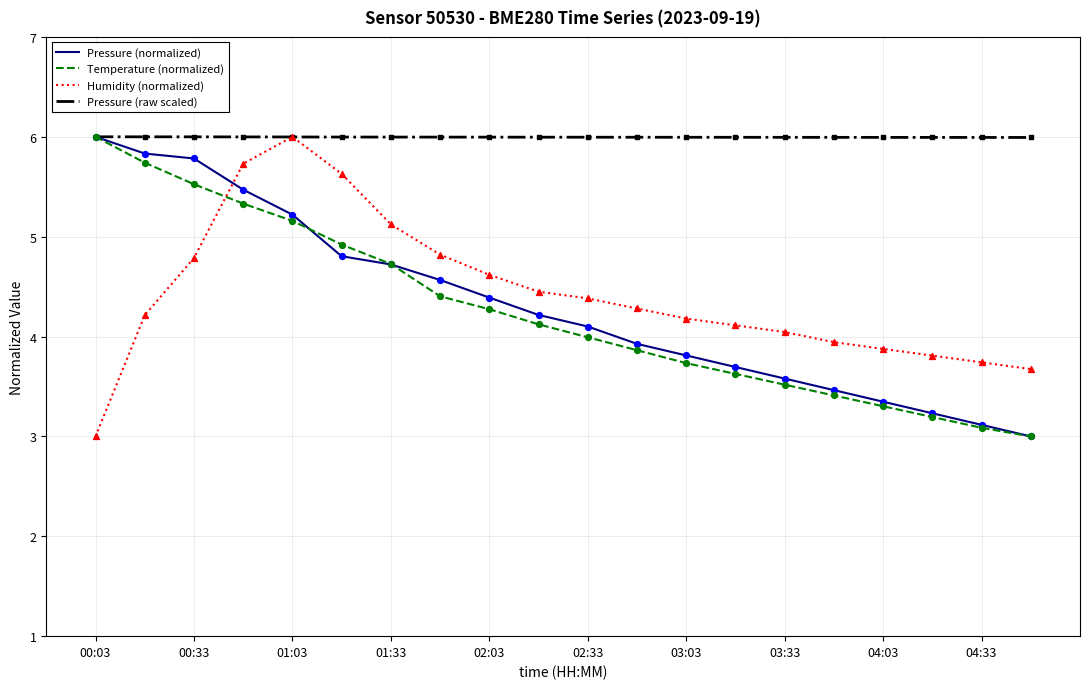

Which series has the largest total across all categories?

Pressure (raw scaled)